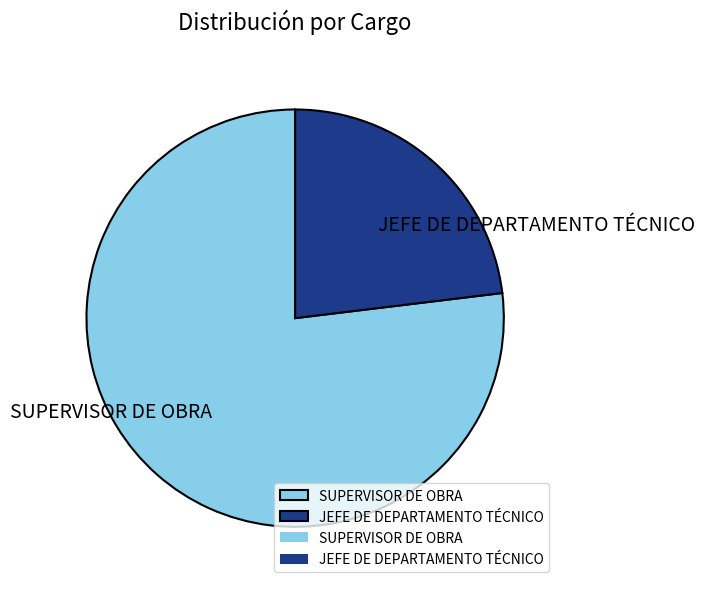

Is there a majority slice in this chart?

Yes